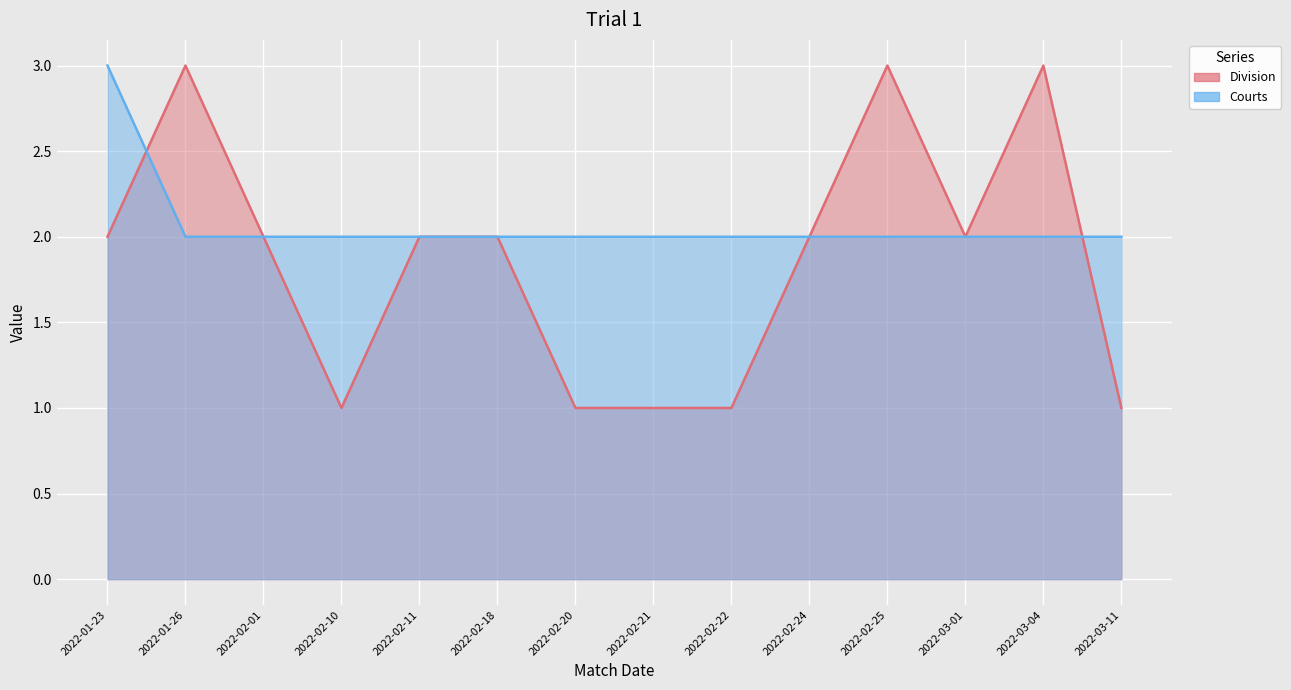

How many interior local peaks does the Division series have?

3